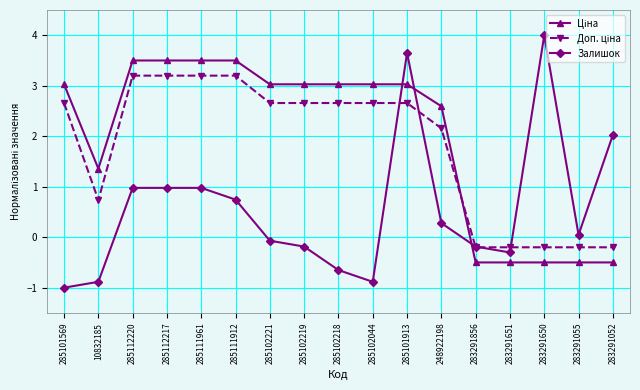

Which category has the highest value across all series?

283291650